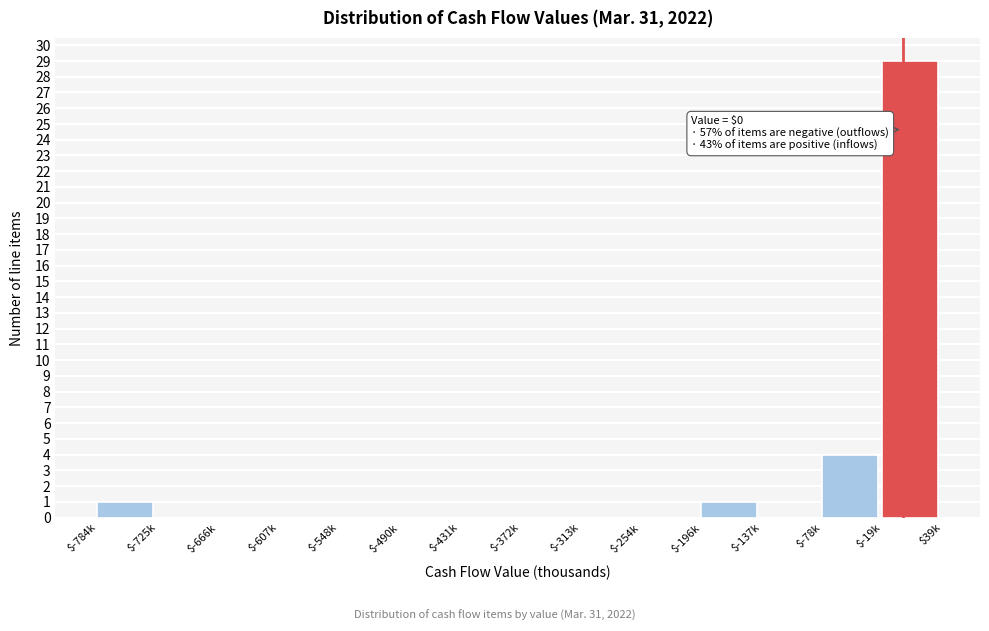

What is the sum of all values?

35